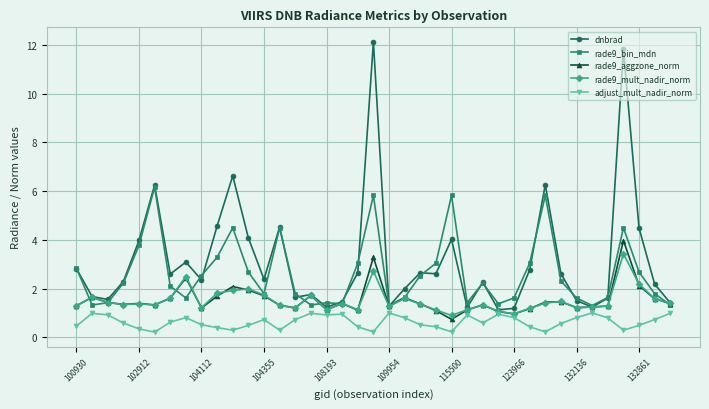

List the series in order of their peak value, lowest first.

adjust_mult_nadir_norm, rade9_mult_nadir_norm, rade9_aggzone_norm, rade9_bin_mdn, dnbrad